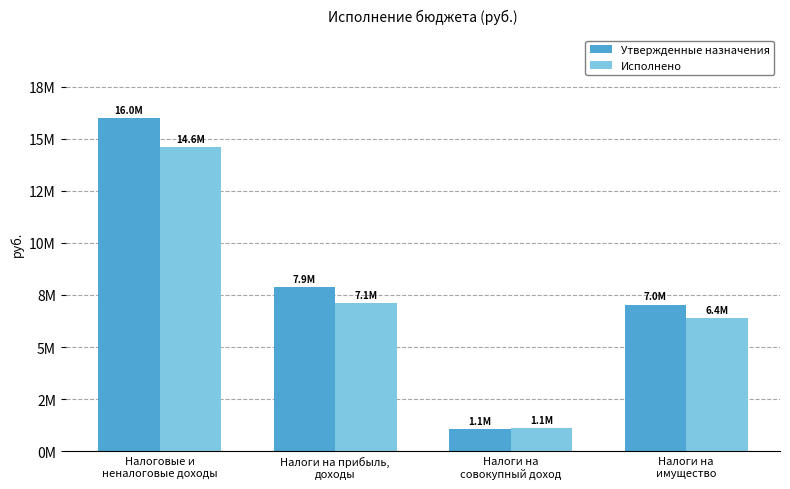

What are all the series names shown in the legend?

Утвержденные назначения, Исполнено